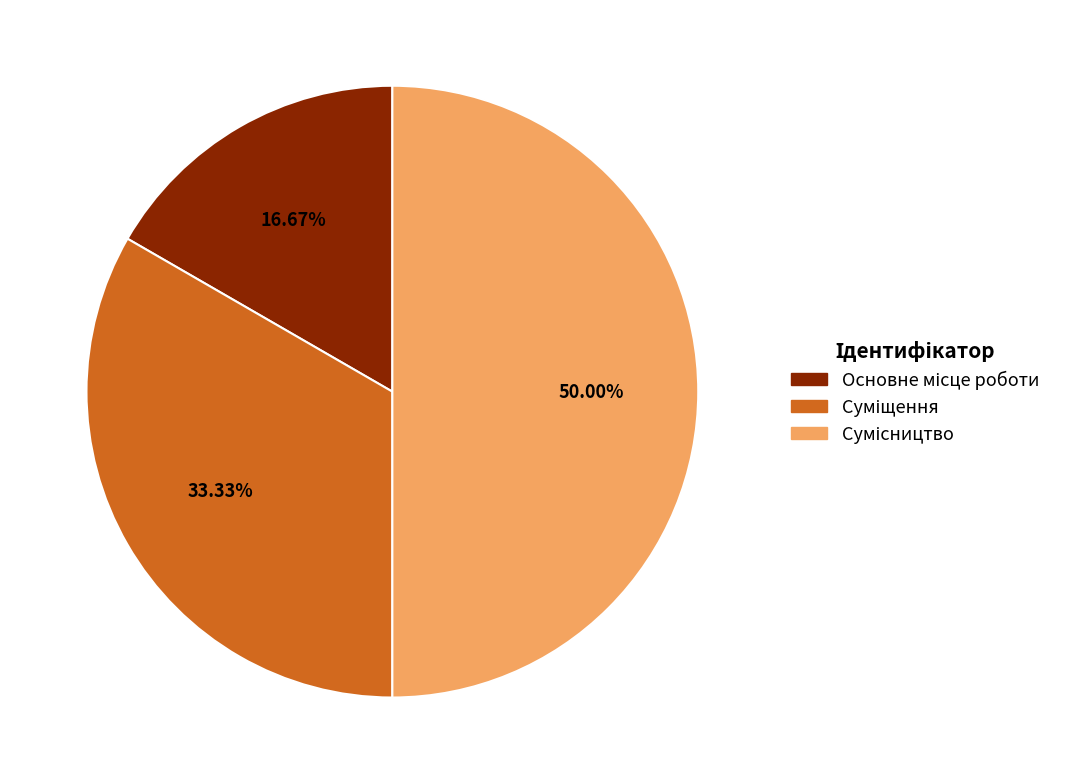

Which slice is the smallest?

Основне місце роботи